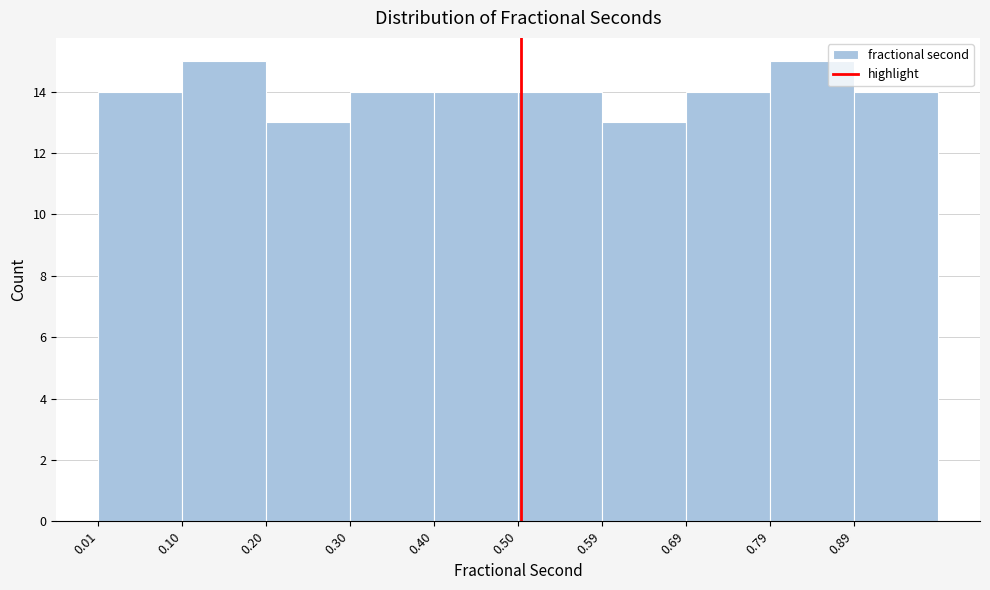

Reading left to right, list every bar in this chart as the range it spans on the x-axis followed by its height. Neither the bar edges nor the heights are printed on the chart, so give them approximately, as read against the axes.

0.01 to 0.10: 14
0.10 to 0.20: 15
0.20 to 0.30: 13
0.30 to 0.40: 14
0.40 to 0.50: 14
0.50 to 0.60: 14
0.60 to 0.69: 13
0.69 to 0.79: 14
0.79 to 0.89: 15
0.89 to 0.99: 14